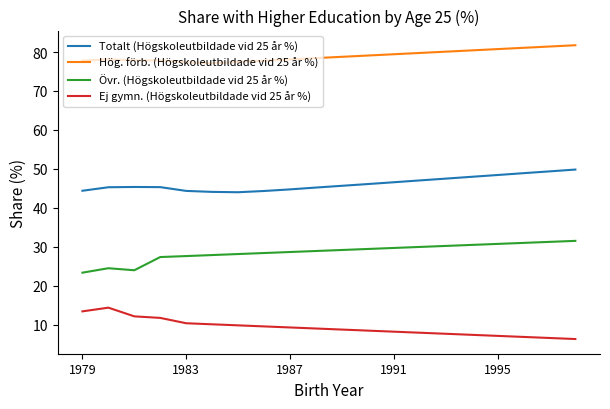

True or false: Hög. förb. (Högskoleutbildade vid 25 år %) and Övr. (Högskoleutbildade vid 25 år %) intersect in this chart.

False